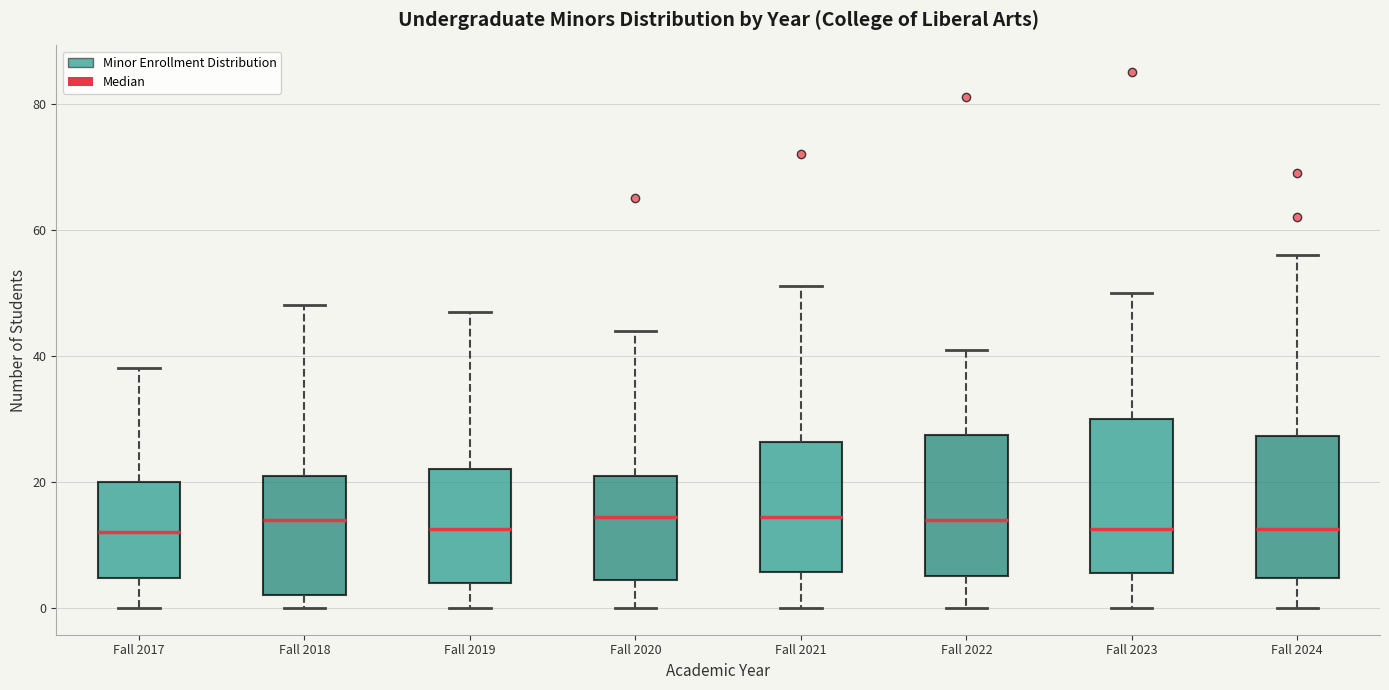

Reading left to right, transcribe this box plot: for each box, give where its median line is, the range the box spans, and where its two whiskers end, as read against the y-axis. The values are not printed on the chart, so give them approximately, as read against the axis.

Fall 2017: median 12, box 4 to 20, whiskers 0 to 38
Fall 2018: median 14, box 2 to 22, whiskers 0 to 48
Fall 2019: median 12, box 4 to 22, whiskers 0 to 48
Fall 2020: median 14, box 4 to 22, whiskers 0 to 44
Fall 2021: median 14, box 6 to 26, whiskers 0 to 52
Fall 2022: median 14, box 6 to 28, whiskers 0 to 42
Fall 2023: median 12, box 6 to 30, whiskers 0 to 50
Fall 2024: median 12, box 4 to 28, whiskers 0 to 56